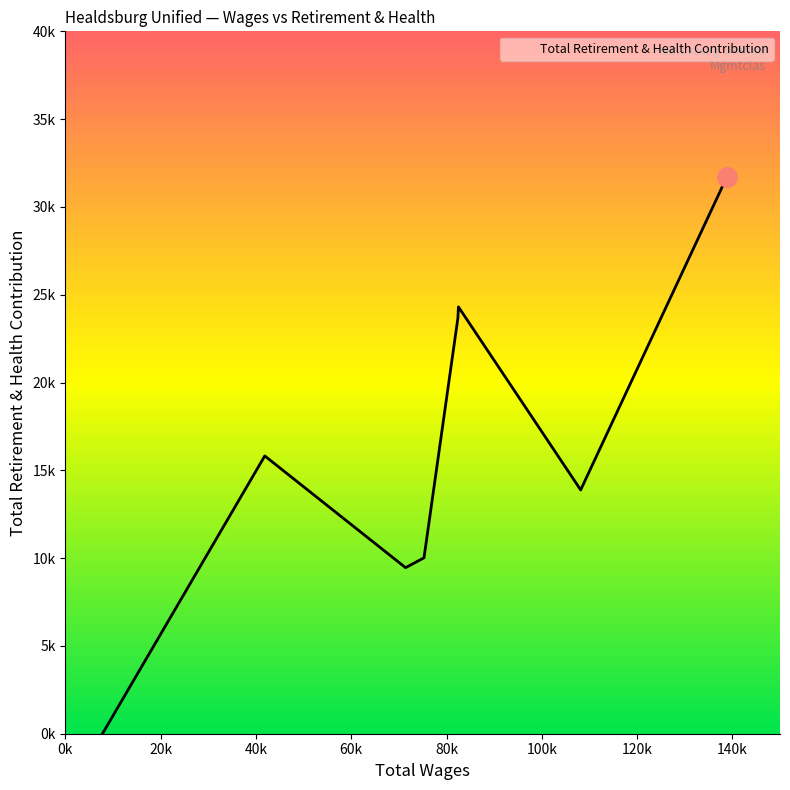

What is the value of the 7th point from the left?

13883